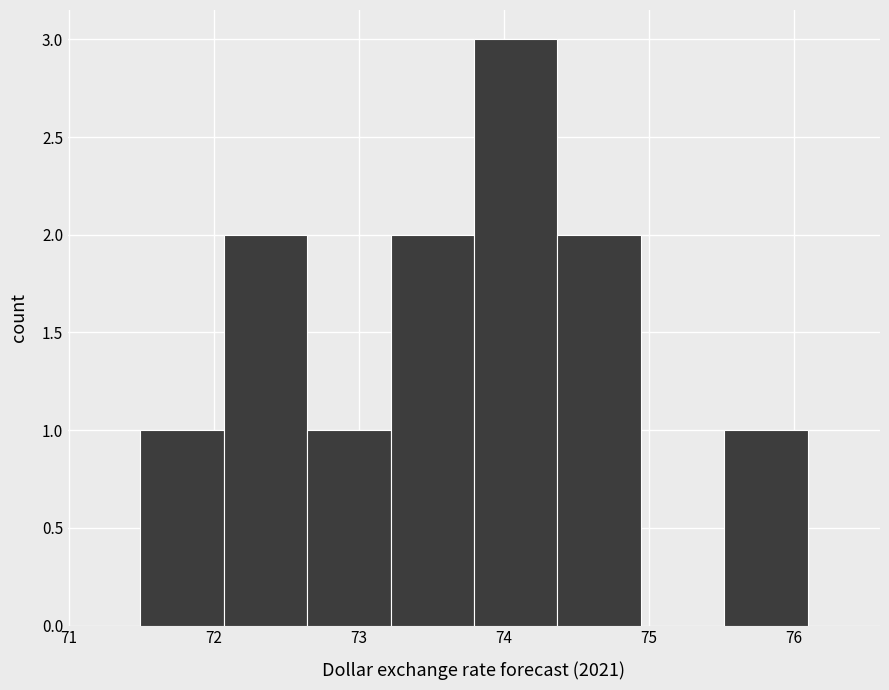

Reading left to right, transcribe this chart: for each bar, give the range it covers on the x-axis and its height. Neither the bar edges nor the heights are printed on the chart, so give them approximately, as read against the axes.

71.5 to 72.1: 1
72.1 to 72.6: 2
72.6 to 73.2: 1
73.2 to 73.8: 2
73.8 to 74.4: 3
74.4 to 74.9: 2
74.9 to 75.5: 0
75.5 to 76.1: 1